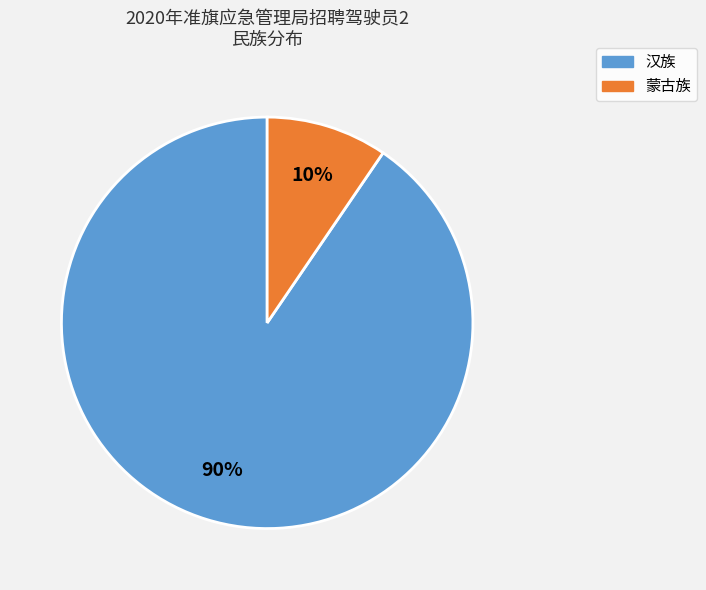

Rank the categories by value from lowest to highest.

蒙古族, 汉族